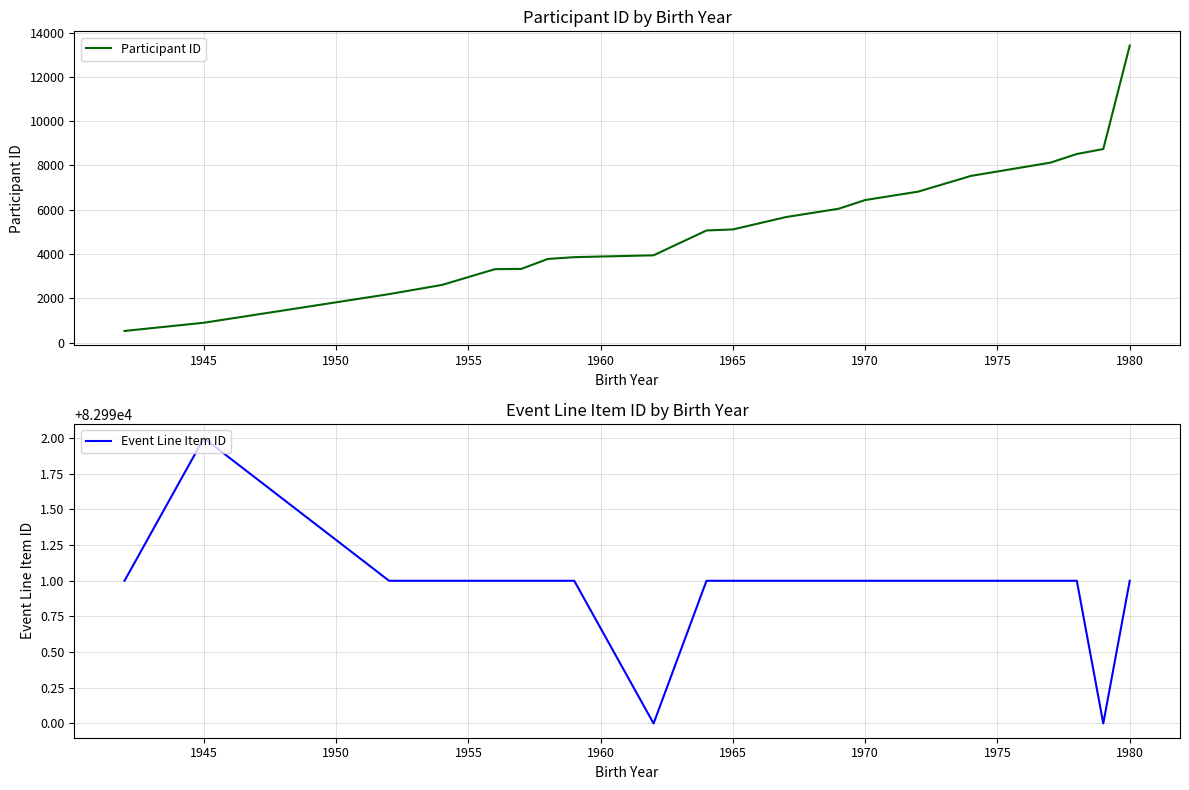

True or false: Participant ID and Event Line Item ID intersect in this chart.

False